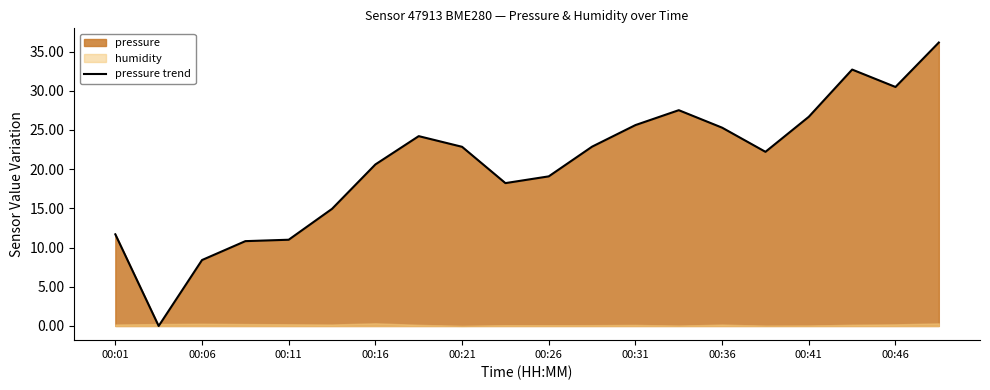

The pressure trend series shows 41.1 at 00:36. True or false?

False